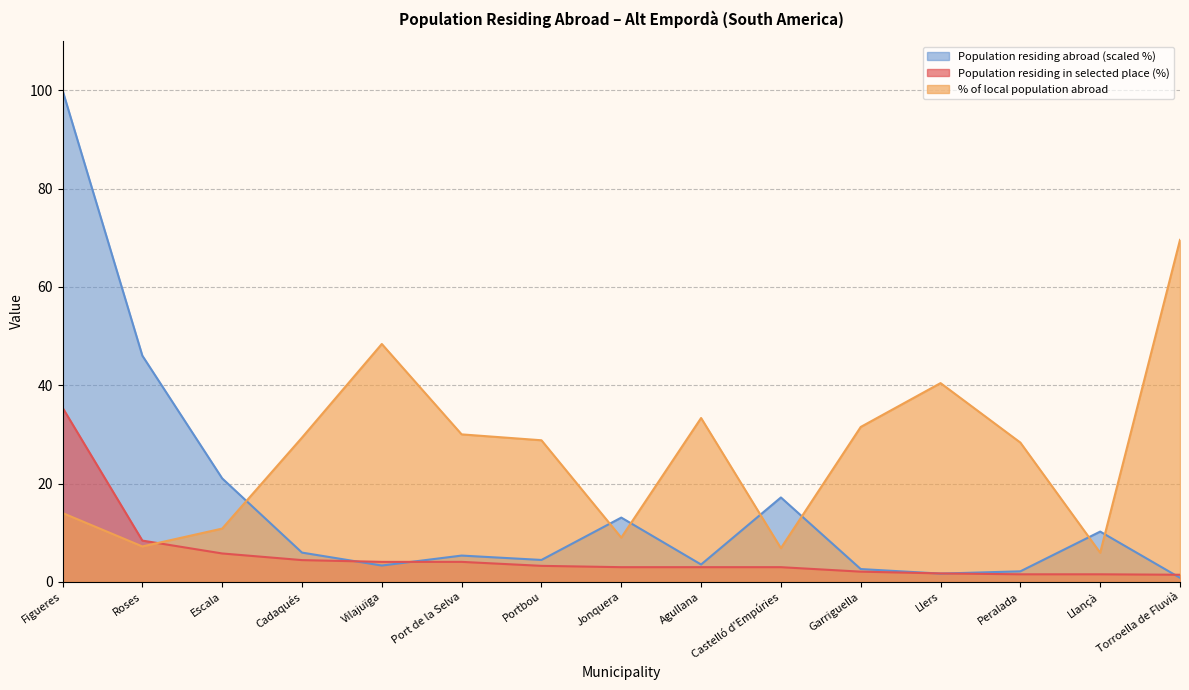

Rank the categories by Population residing abroad (total) value from lowest to highest.

Torroella de Fluvià, Llers, Peralada, Garriguella, Vilajuïga, Agullana, Portbou, Port de la Selva, Cadaqués, Llançà, Jonquera, Castelló d'Empúries, Escala, Roses, Figueres